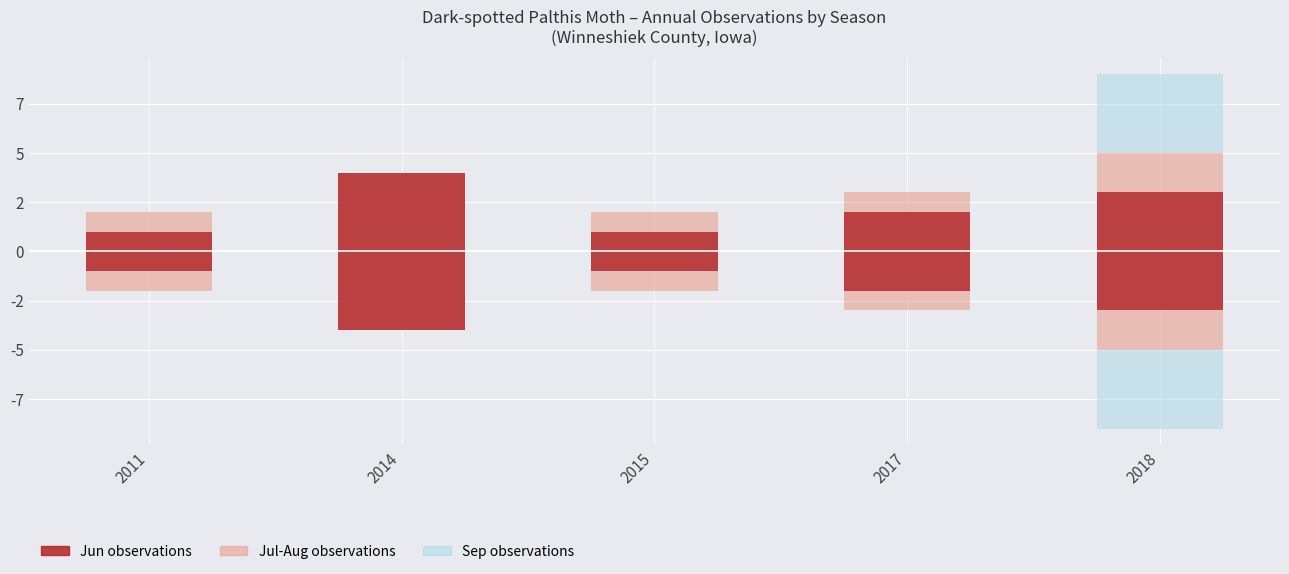

Where is Sep observations nearest to the value 2?

2011